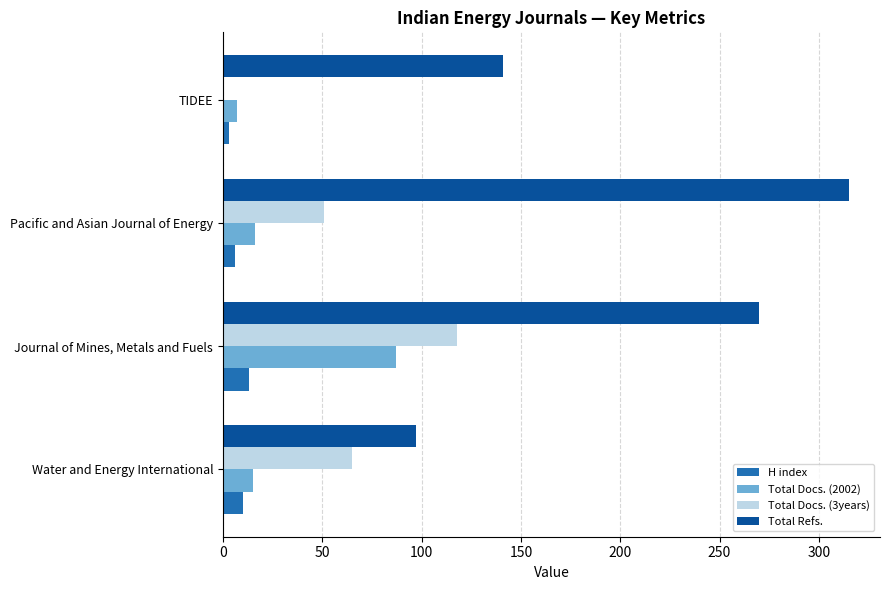

At which category is the sum across all series the highest?

Journal of Mines, Metals and Fuels